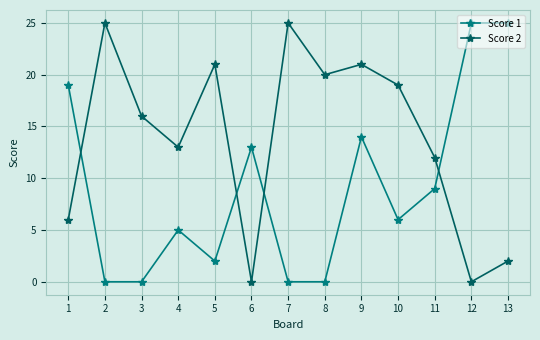

What is the greatest value displayed?

25